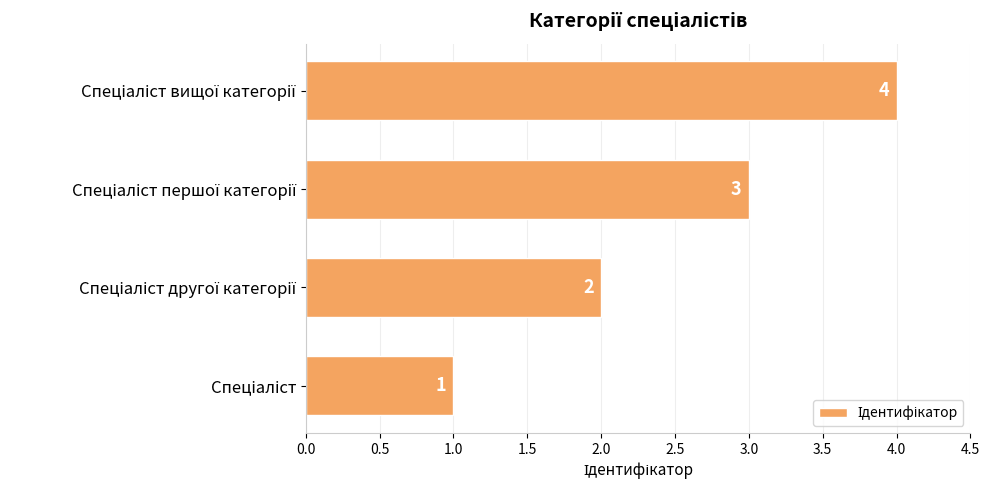

How many data points are less than 3?

2